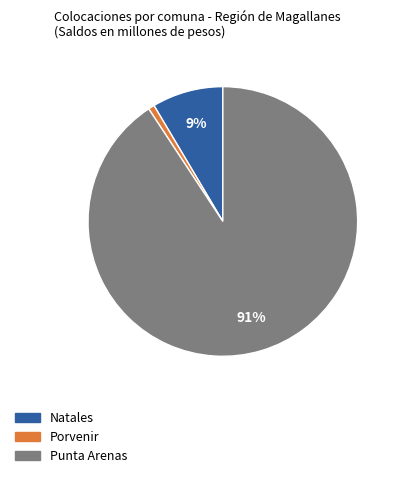

Between Punta Arenas and Porvenir, which is larger?

Punta Arenas